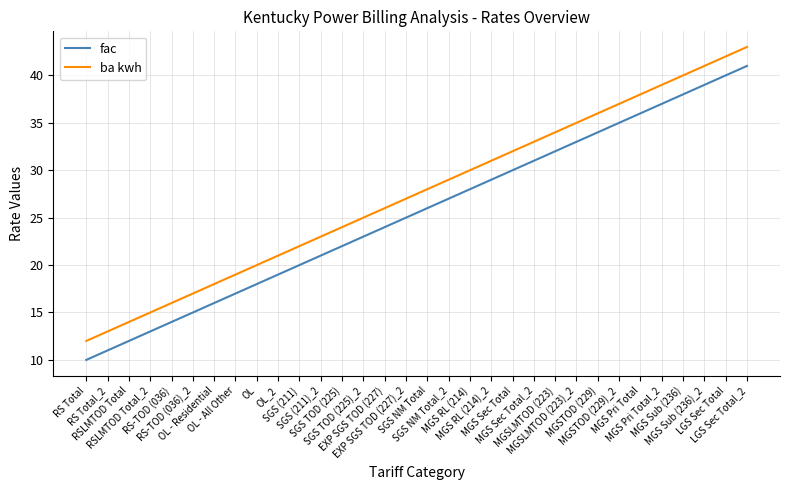

True or false: fac and ba kwh cross at least once.

False